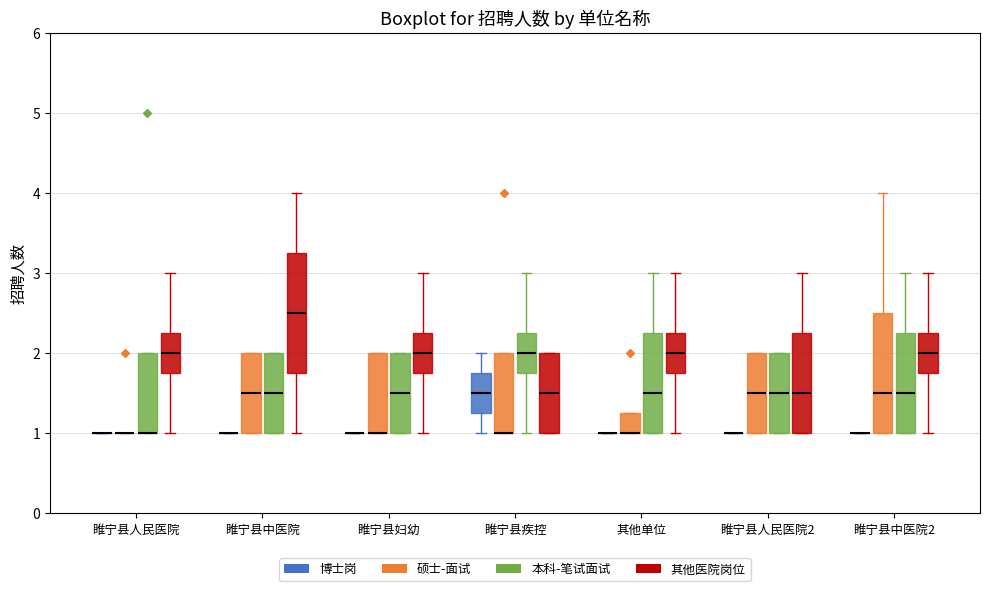

Where is the lower edge of the box for 睢宁县人民医院2 (本科-笔试面试) on the y-axis? The values are not printed on the chart, so give them approximately, as read against the axis.

1.0